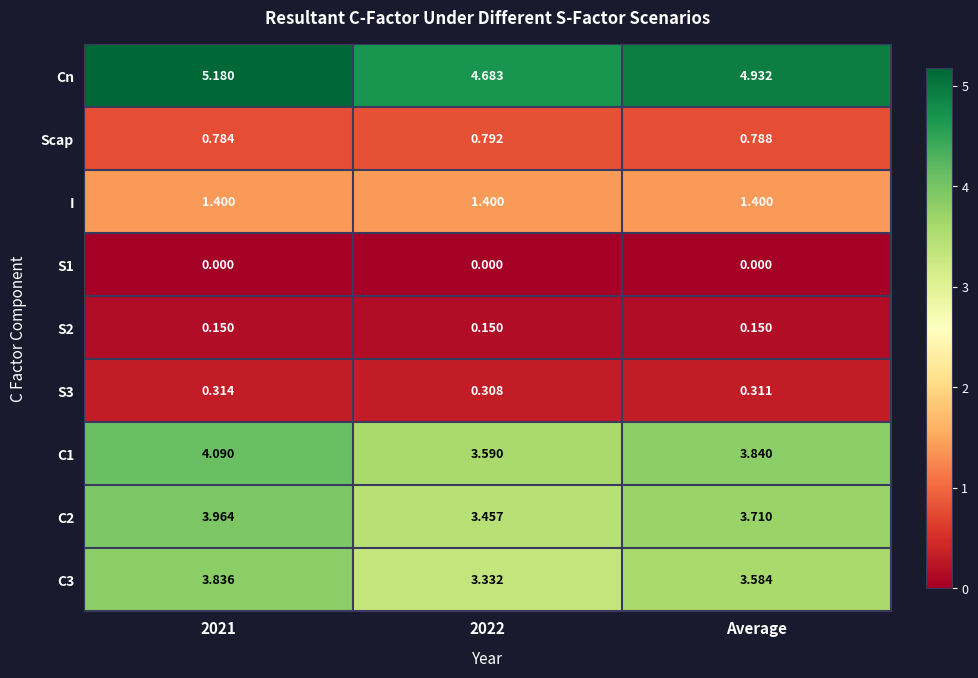

Which series has the largest total across all categories?

Cn